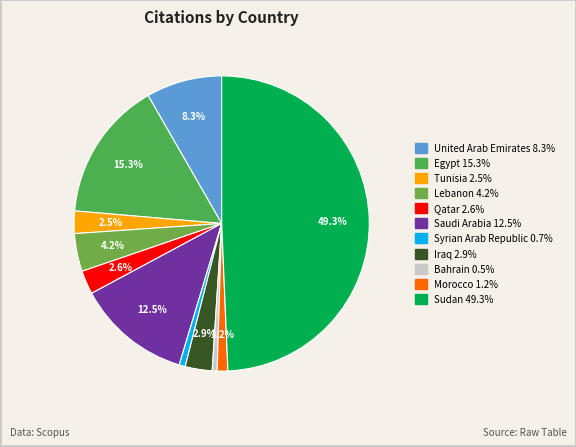

True or false: Morocco accounts for 8% of the total.

False